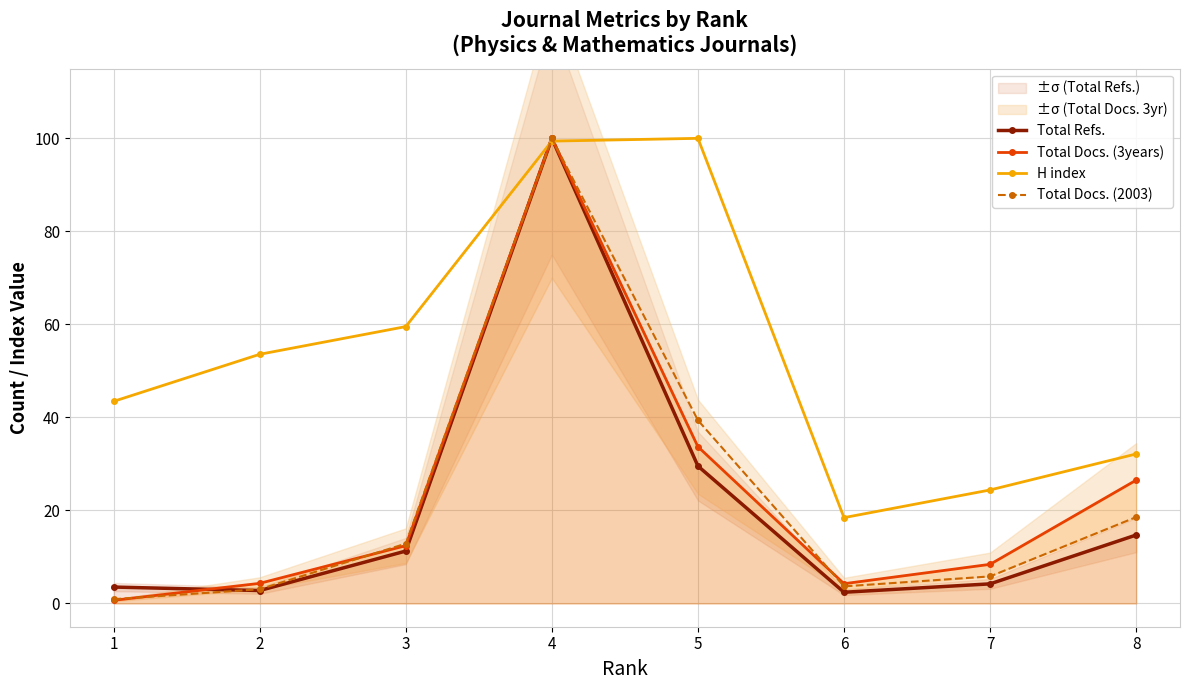

What is the highest value of the Total Docs. (2003) series?

100.0